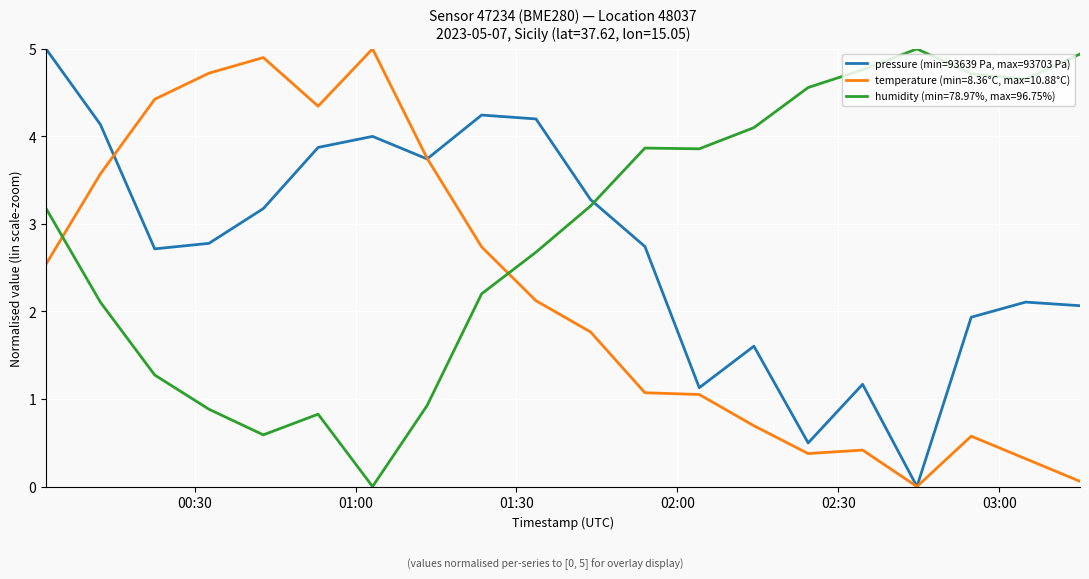

What is the highest value of the humidity (min=78.97%, max=96.75%) series?

5.0